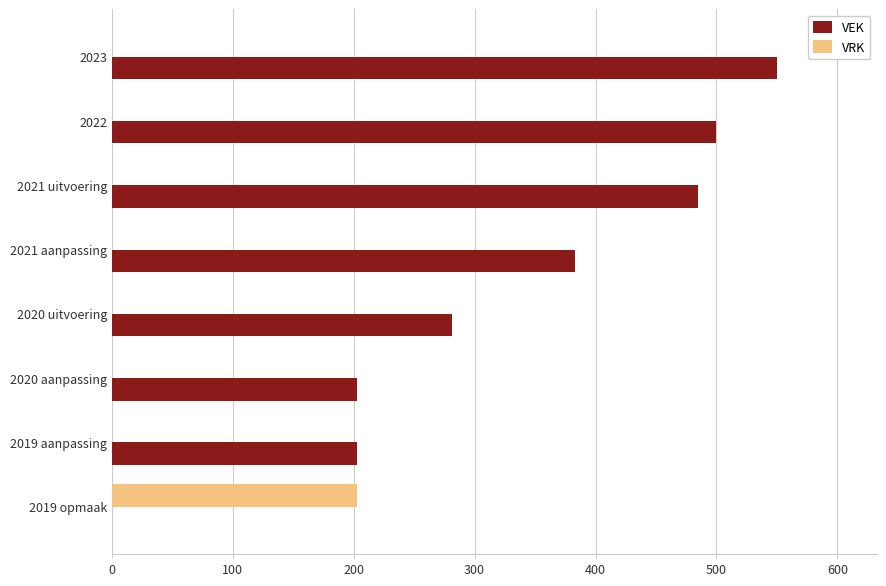

What is the maximum value shown in the chart?

550